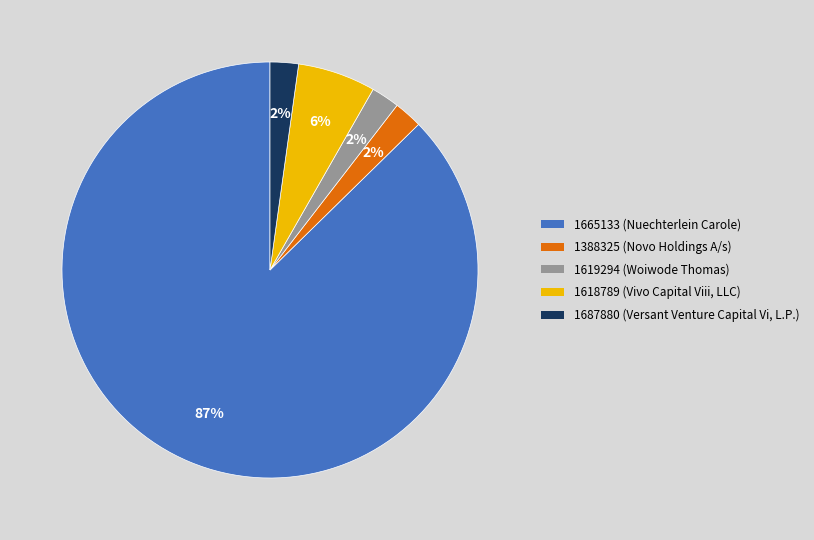

To the nearest percent, what is the average slice percentage?

20%